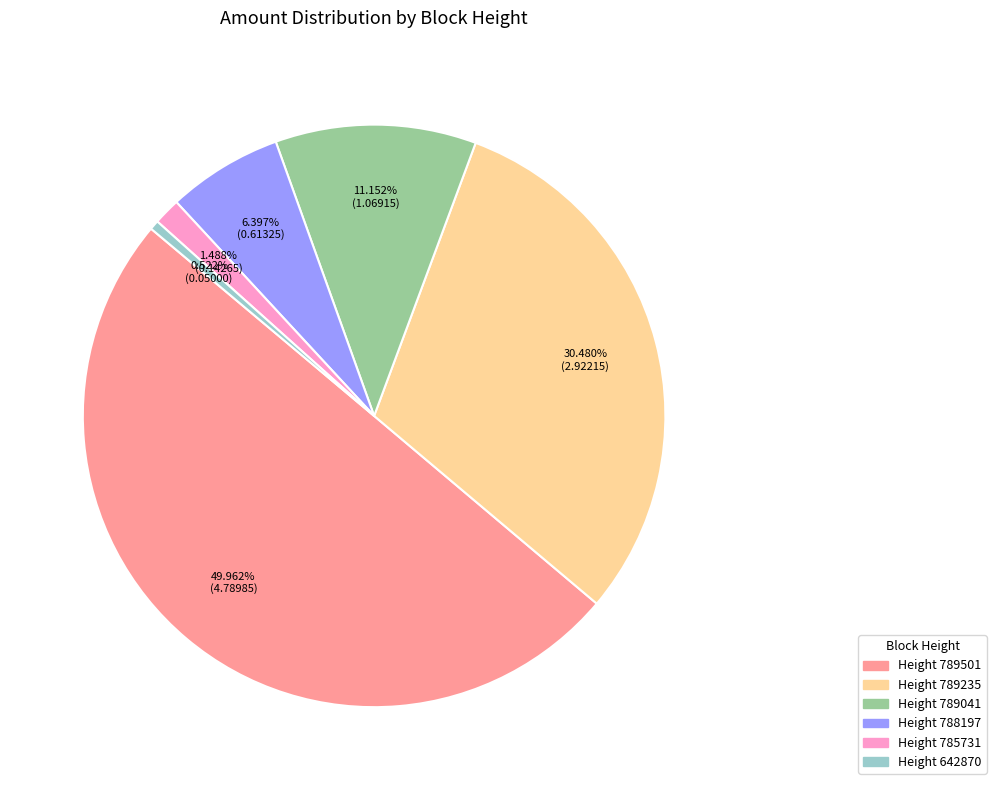

Which category has the smallest portion of the pie?

642870